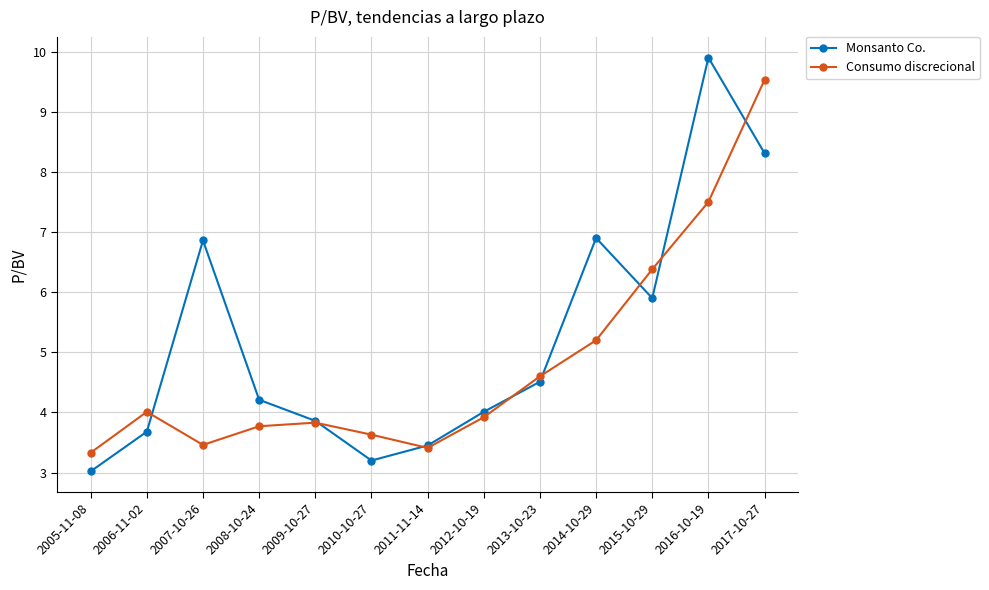

What is the label of the 7th point from the left?

2011-11-14